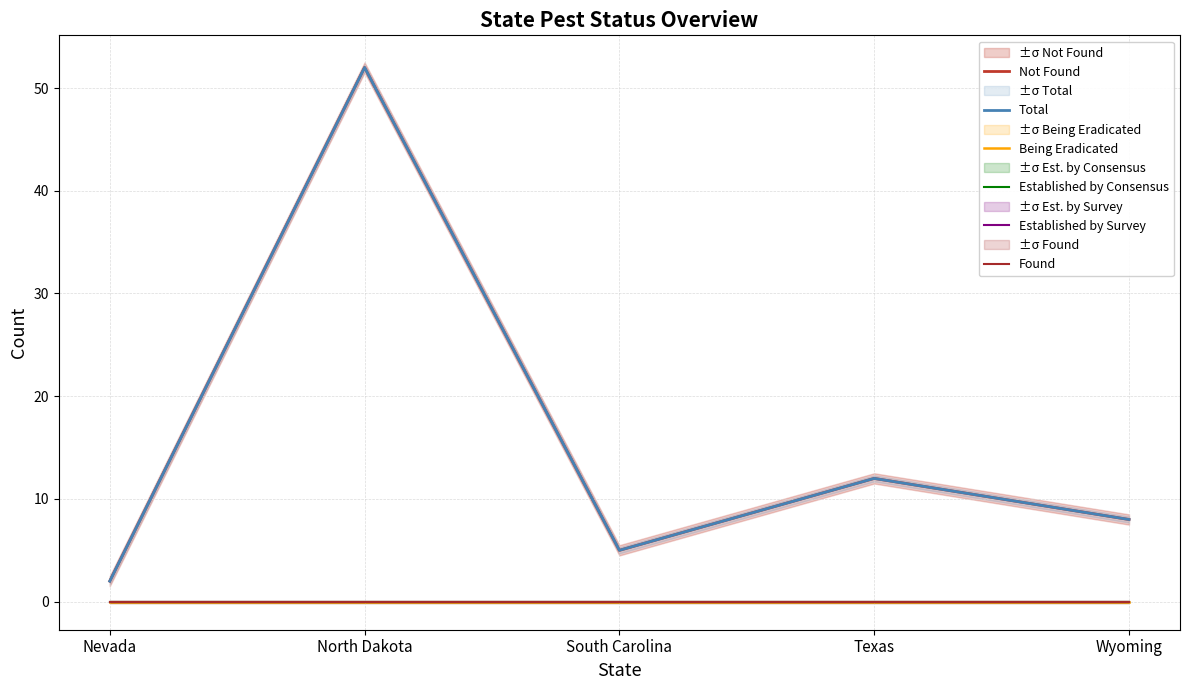

Reading right to left, list all the values displayed in this chart.

Not Found: 8	12	5	52	2
Total: 8	12	5	52	2
Being Eradicated: 0	0	0	0	0
Established by Consensus: 0	0	0	0	0
Established by Survey: 0	0	0	0	0
Found: 0	0	0	0	0